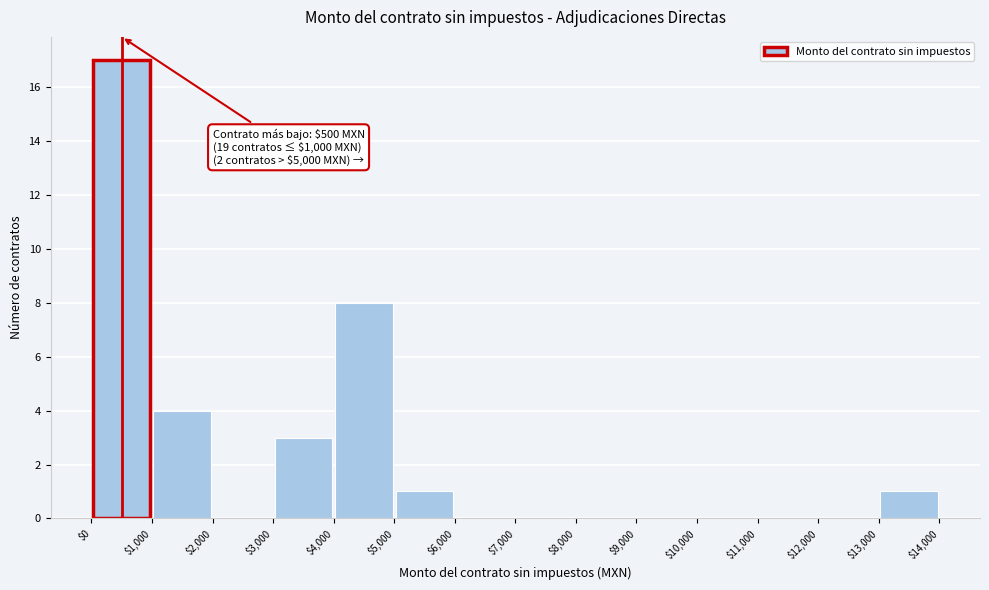

Over which range of the x-axis is the bar tallest?

$0 to $1,000